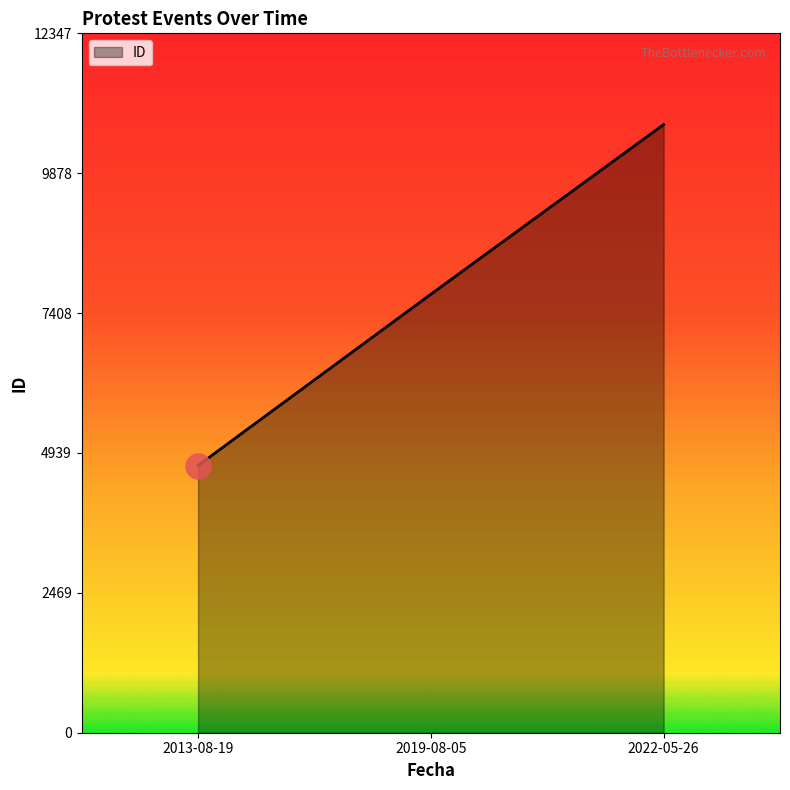

List the labels in order of value, smallest first.

2013-08-19, 2019-08-05, 2022-05-26